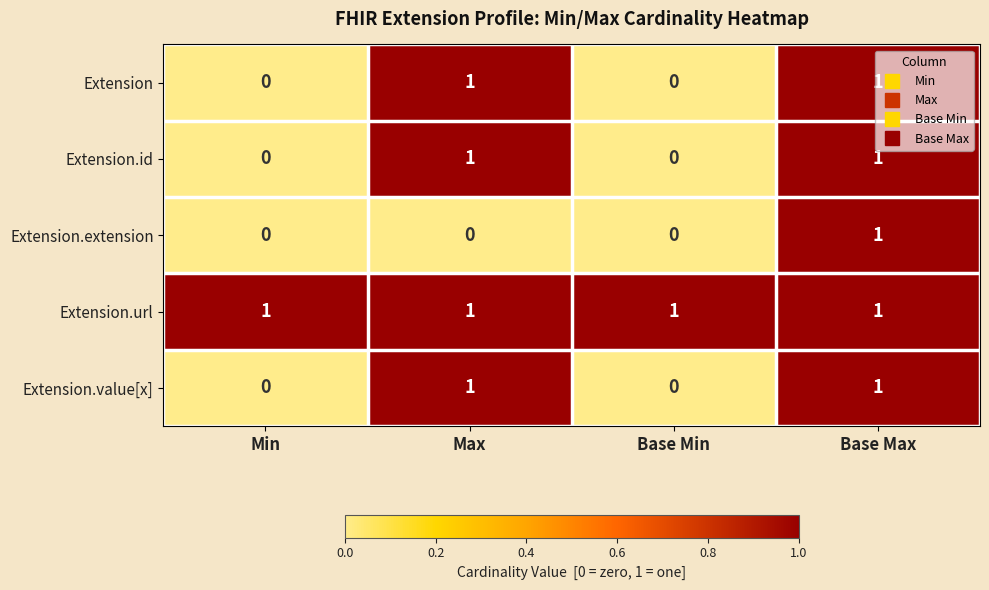

Which series has the largest total across all categories?

Extension.url